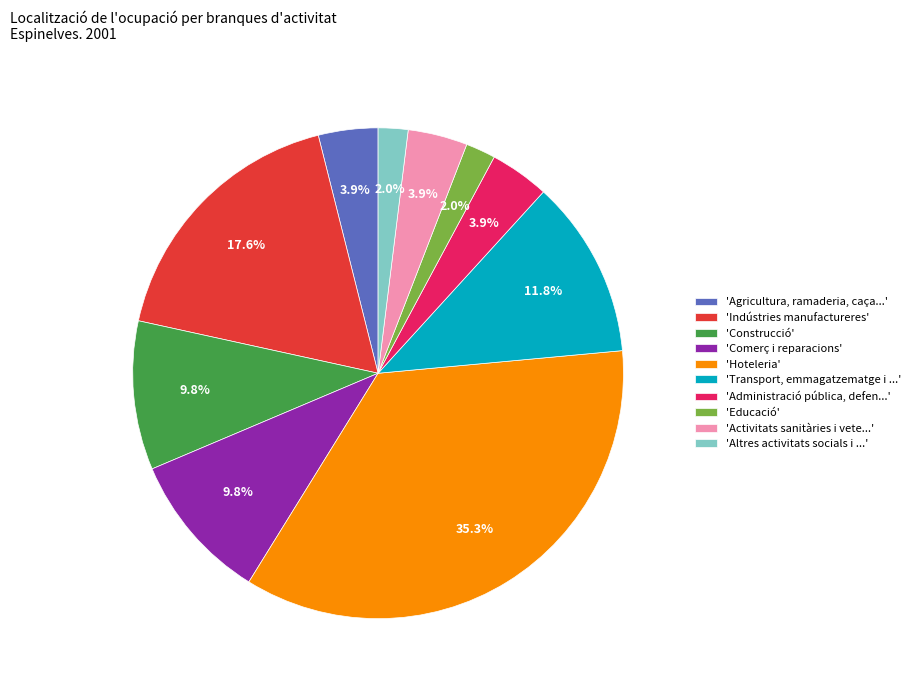

What percentage is NOT represented by 'Indústries manufactureres'?

82.4%